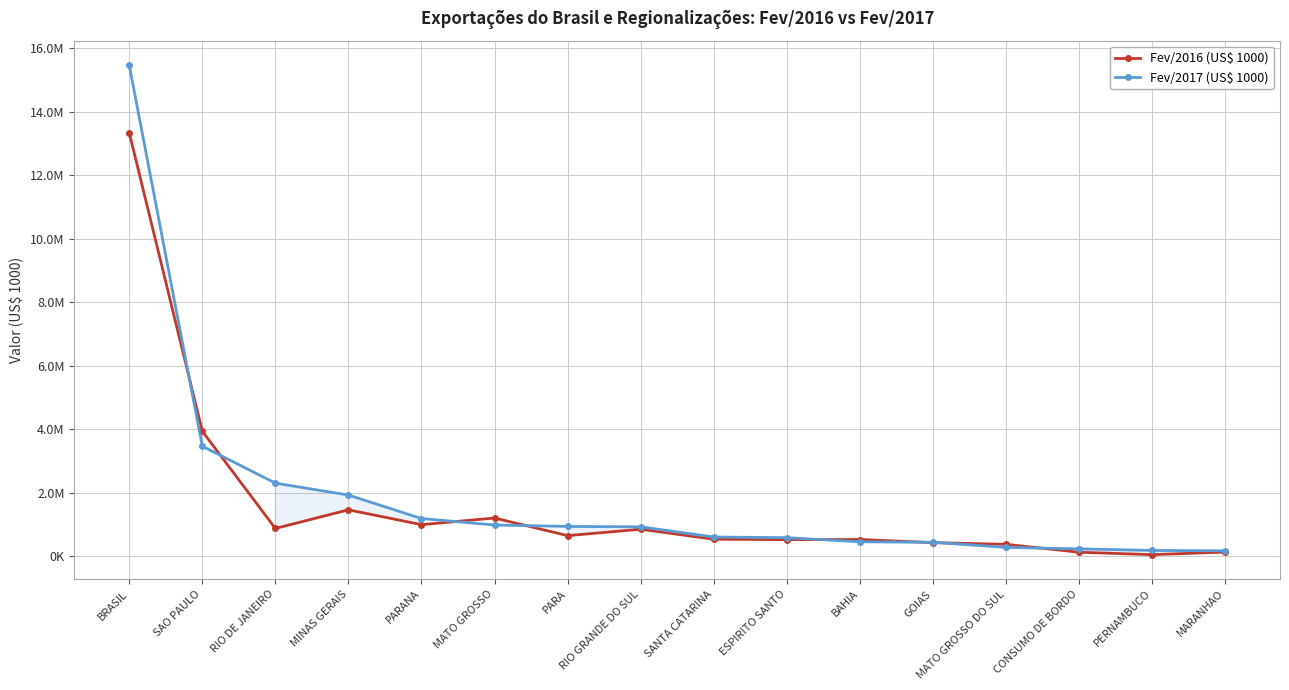

Rank the series by their average value, from lowest to highest.

Fev/2016 (US$ 1000), Fev/2017 (US$ 1000)